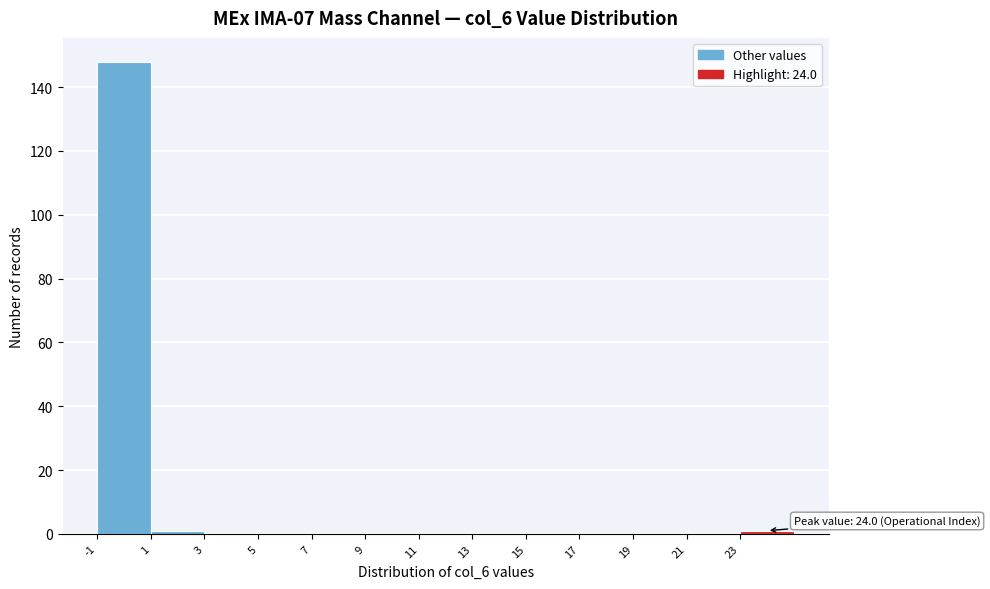

Which range on the x-axis has the tallest bar?

-1 to 1